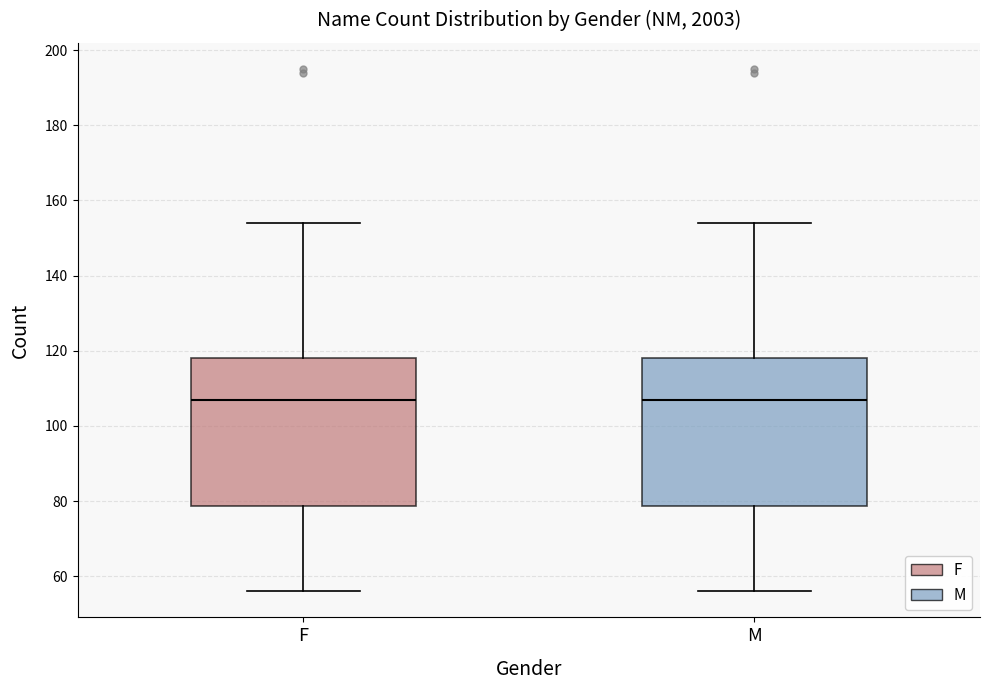

Where is the lower edge of the box for M on the y-axis? The values are not printed on the chart, so give them approximately, as read against the axis.

78